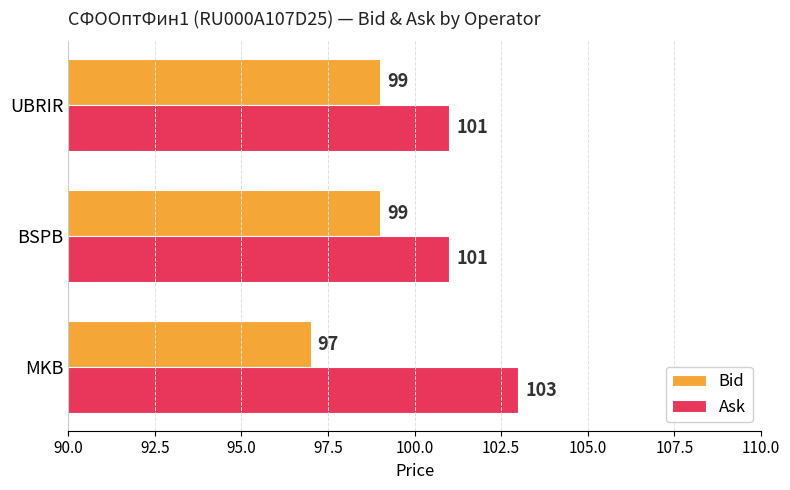

What is the sum of the Bid values at UBRIR and MKB?

196